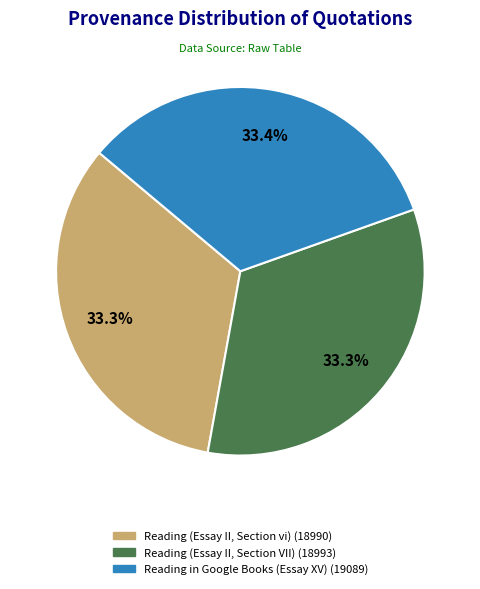

What is the ratio of the value at Reading (Essay II, Section VII) to the value at Reading (Essay II, Section vi)?

1.0